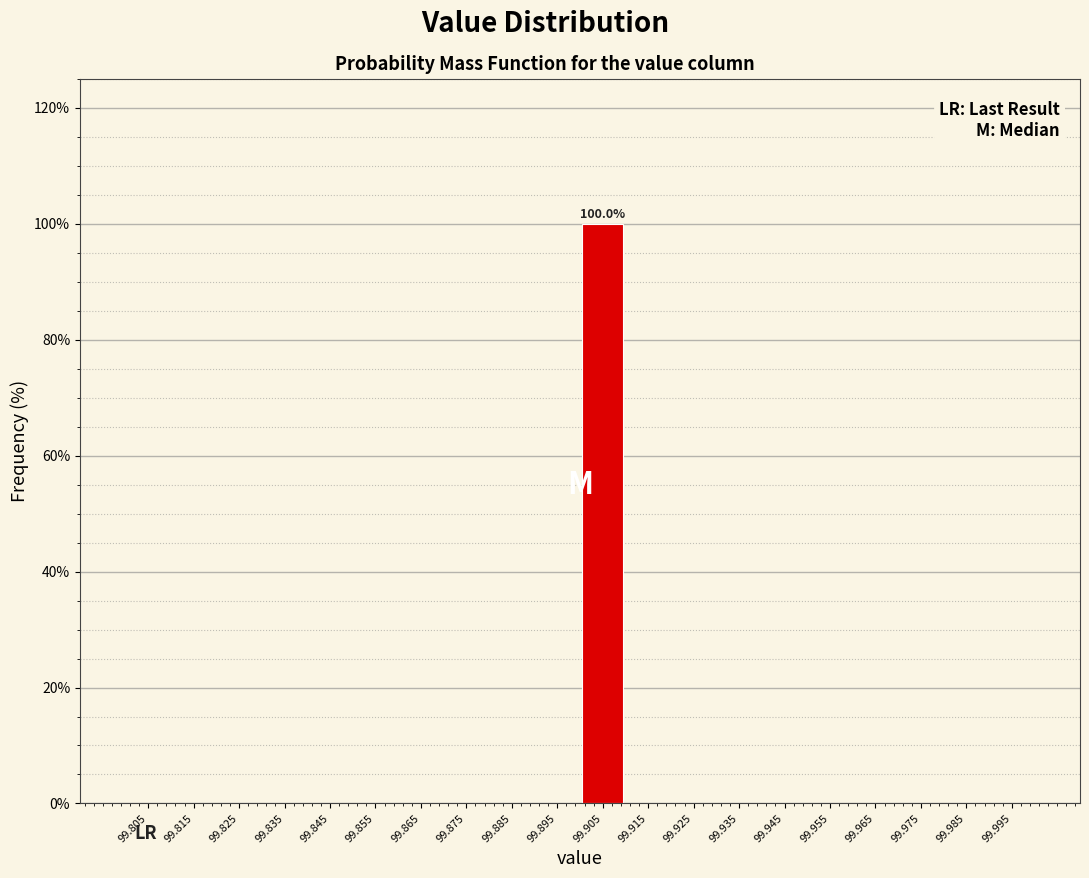

Over which range of the x-axis is the bar tallest?

99.90 to 99.91